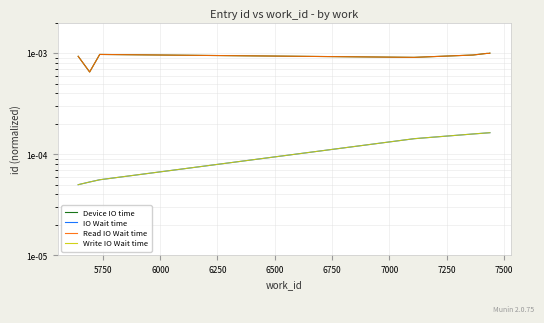

Count the number of categories in the chart.

10